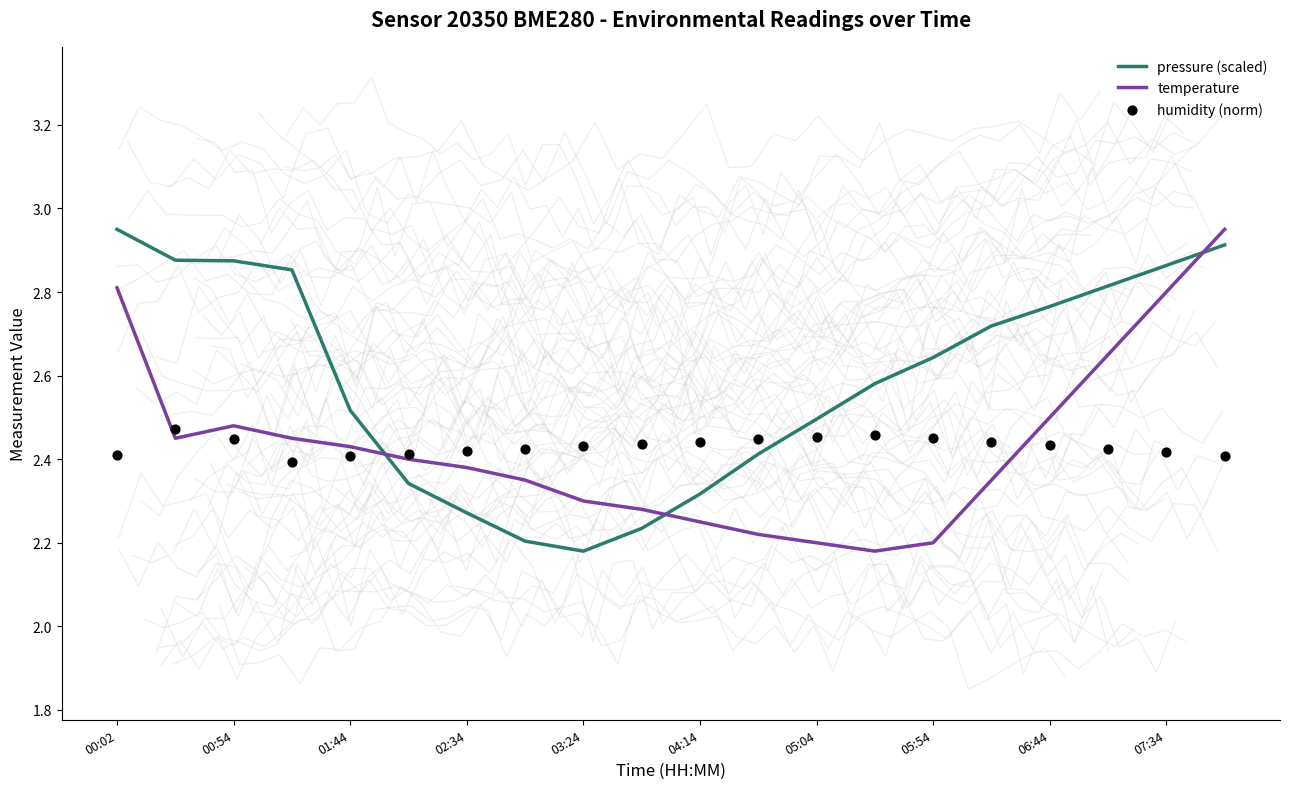

Is the value of pressure (scaled) at 04:14 greater than the value of temperature at 02:34?

No